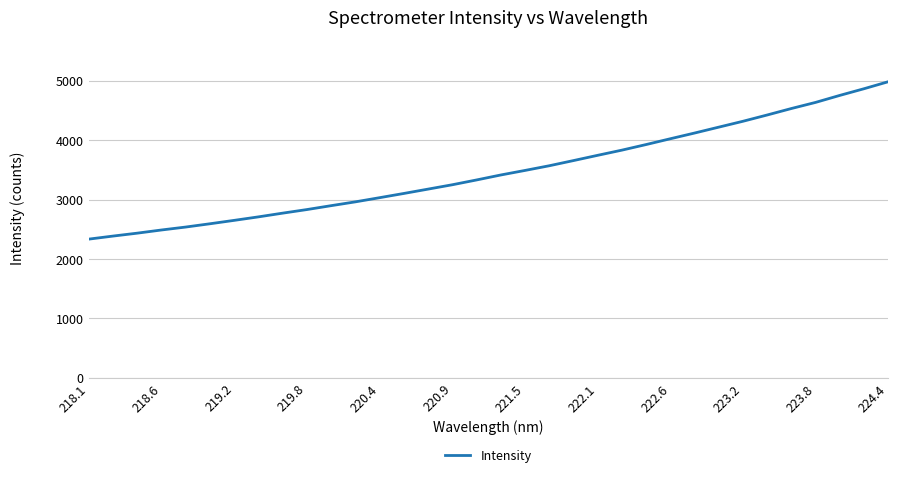

What is the greatest value displayed?

4985.0